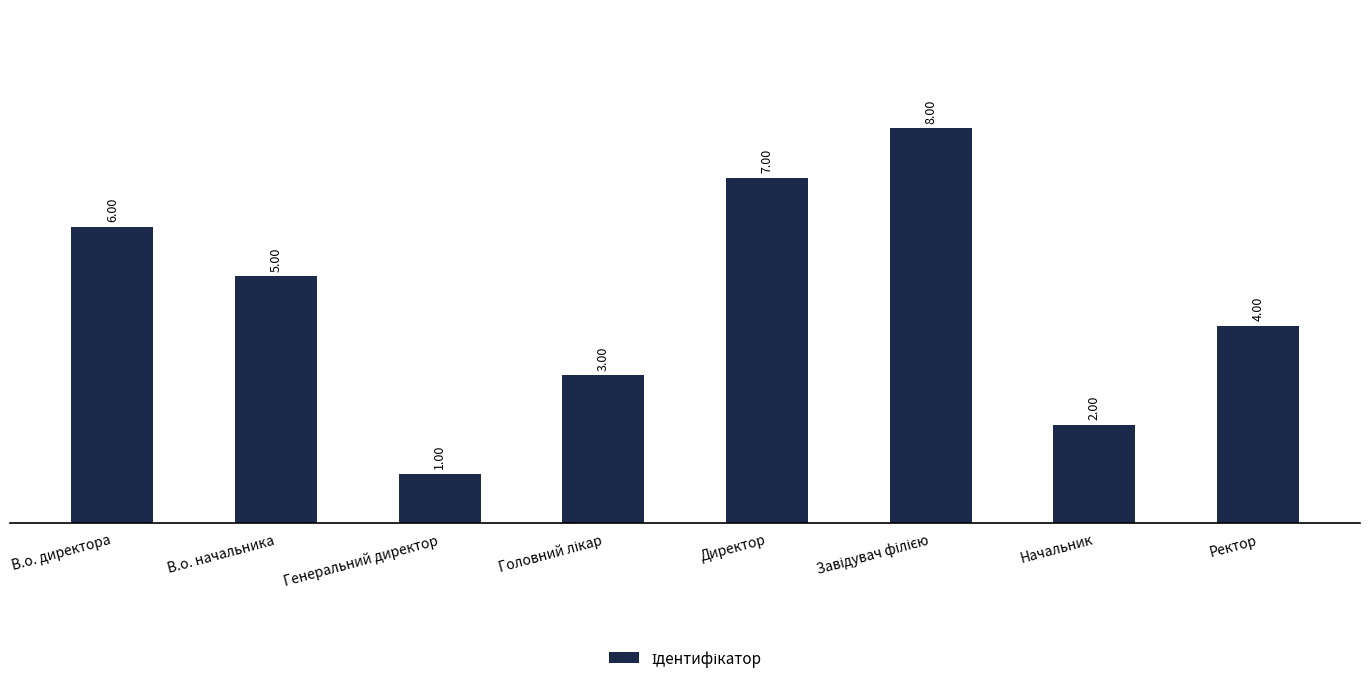

Approximately how many times larger is the value at Генеральний директор compared to В.о. директора?

0.2